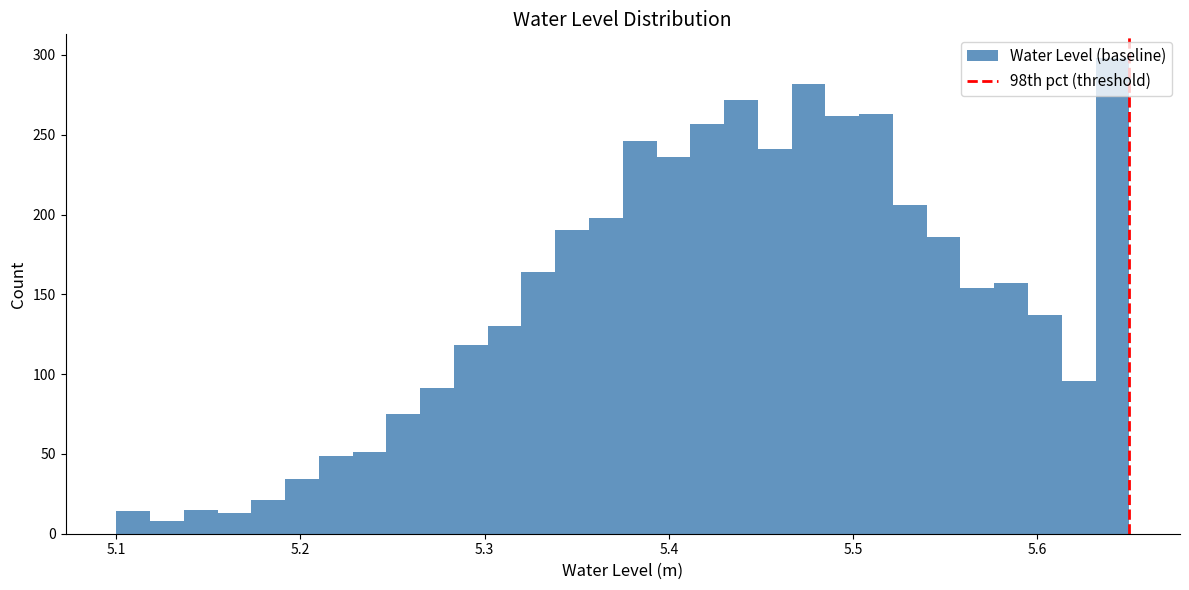

Read against the x-axis, roughly where is the centre of the tallest bar?

5.64